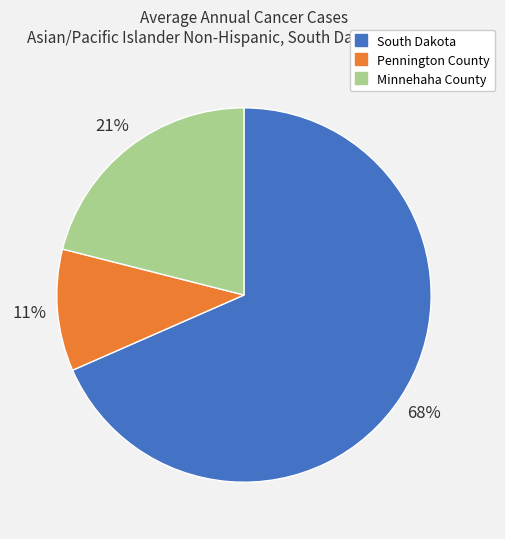

Rank the categories by value from highest to lowest.

South Dakota, Minnehaha County, Pennington County